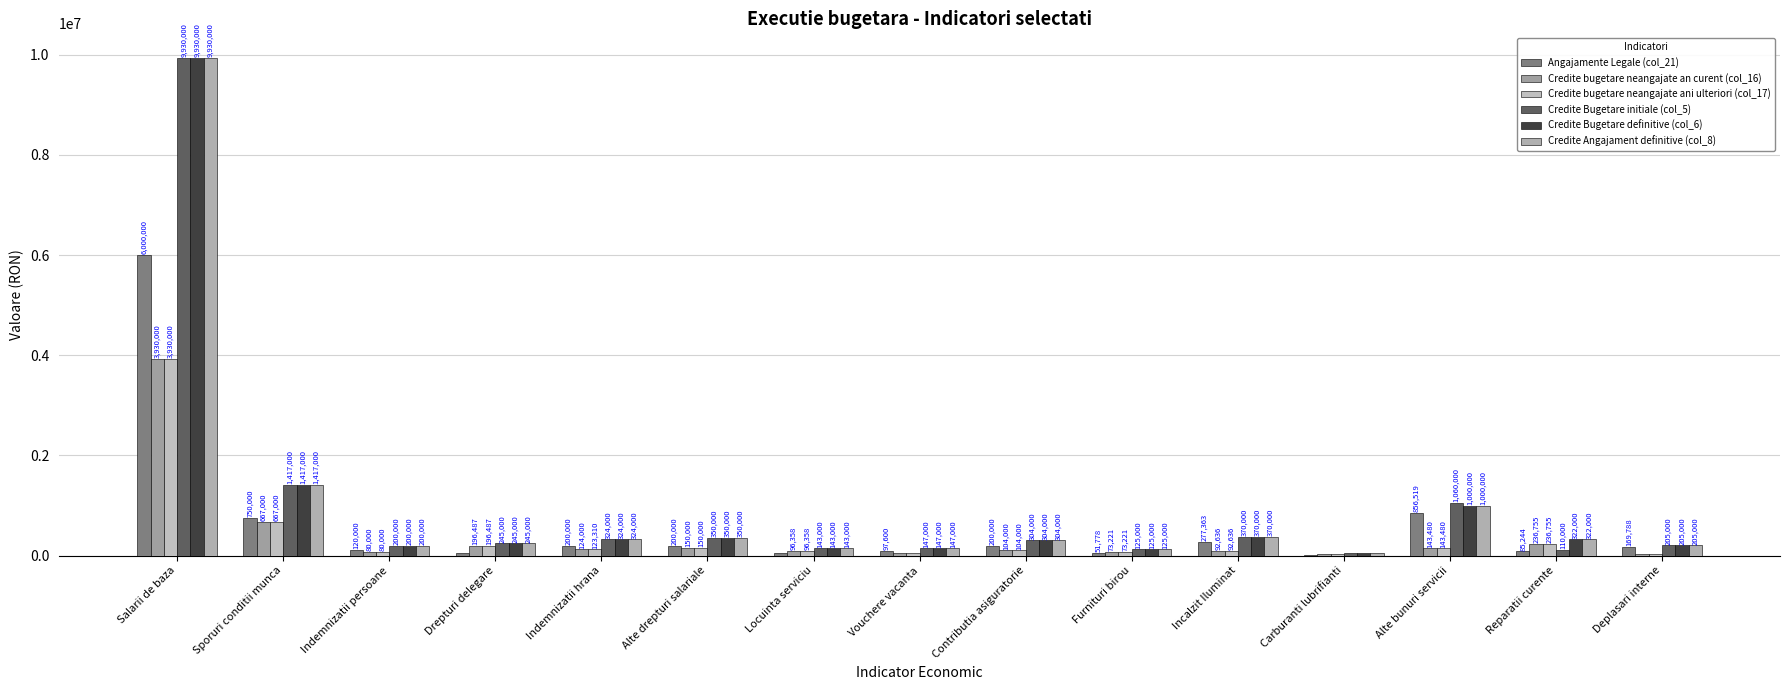

List the labels in order of Credite Bugetare initiale (col_5) value, smallest first.

Carburanti lubrifianti, Reparatii curente, Furnituri birou, Locuinta serviciu, Vouchere vacanta, Indemnizatii persoane, Deplasari interne, Drepturi delegare, Contributia asiguratorie, Indemnizatii hrana, Alte drepturi salariale, Incalzit Iluminat, Alte bunuri servicii, Sporuri conditii munca, Salarii de baza